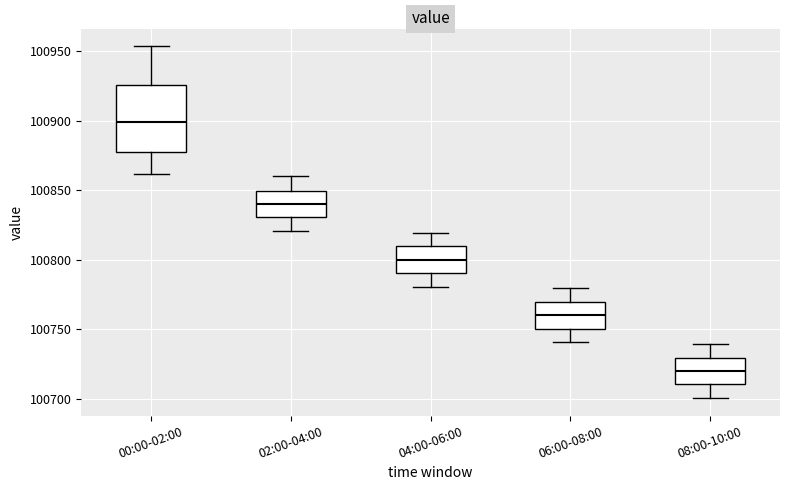

Reading left to right, read every box against the y-axis: the position of its median line, the range the box covers, and the ends of its whiskers. The values are not printed on the chart, so give them approximately, as read against the axis.

00:00-02:00: median 100900, box 100875 to 100925, whiskers 100860 to 100955
02:00-04:00: median 100840, box 100830 to 100850, whiskers 100820 to 100860
04:00-06:00: median 100800, box 100790 to 100810, whiskers 100780 to 100820
06:00-08:00: median 100760, box 100750 to 100770, whiskers 100740 to 100780
08:00-10:00: median 100720, box 100710 to 100730, whiskers 100700 to 100740